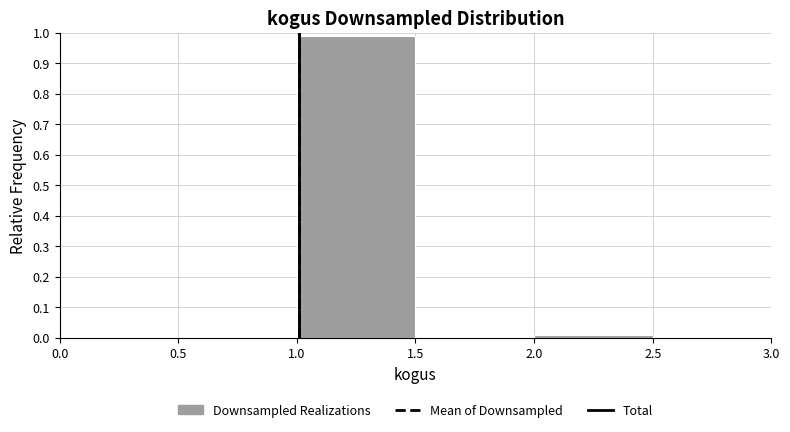

Reading left to right, list every bar in this chart as the range it spans on the x-axis followed by its height. The values are not printed on the chart, so give them approximately, as read against the axis.

0.5 to 1.0: 0
1.0 to 1.5: 0.99
1.5 to 2.0: 0
2.0 to 2.5: under 0.01
2.5 to 3.0: 0